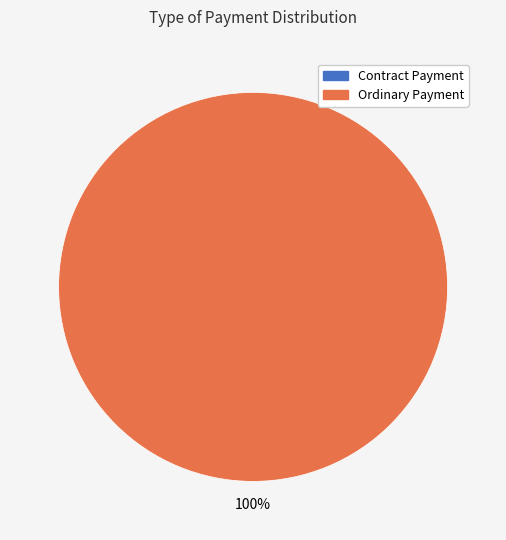

To the nearest percent, what is the average slice percentage?

50%